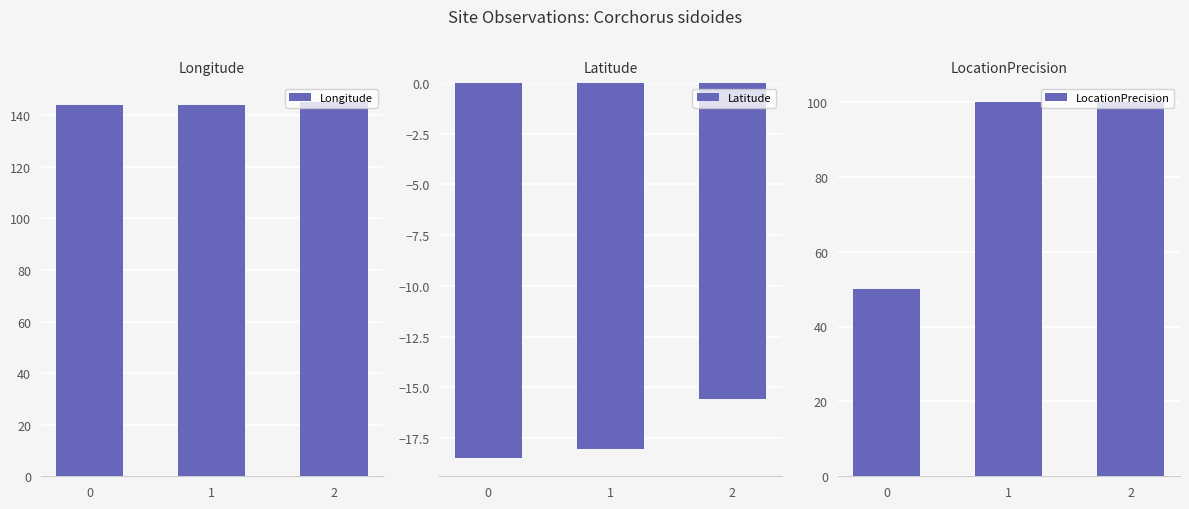

What is the sum of all Longitude values?

433.0